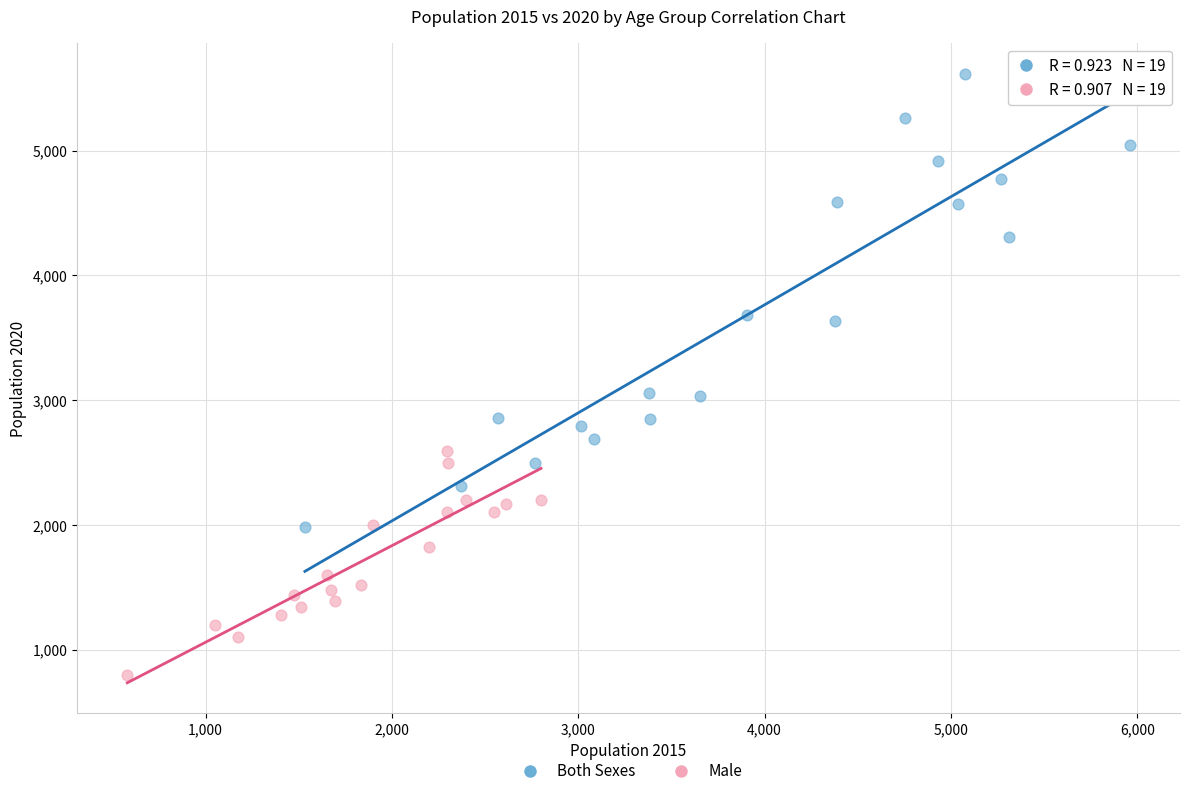

Which series reaches the minimum Y coordinate?

Male